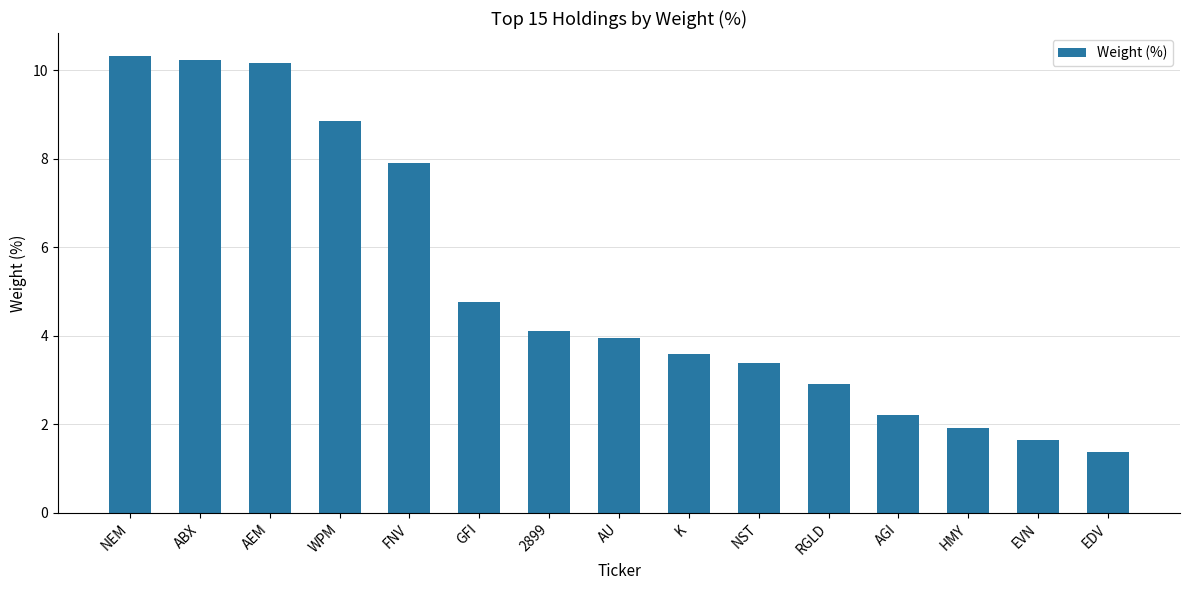

What is the change in value from 2899 to NST?

-0.7